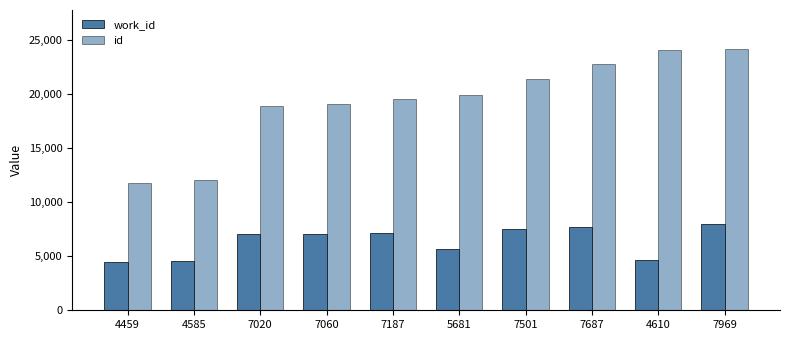

At which category is the sum across all series the highest?

7969